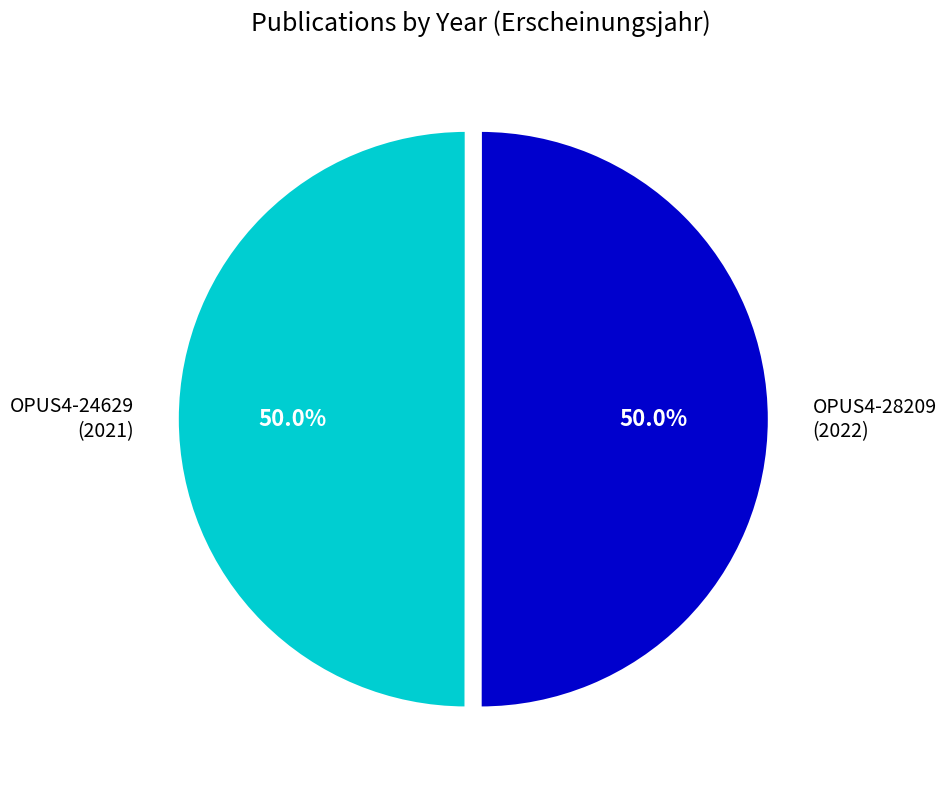

What portion of the pie excludes OPUS4-24629?

50.0%